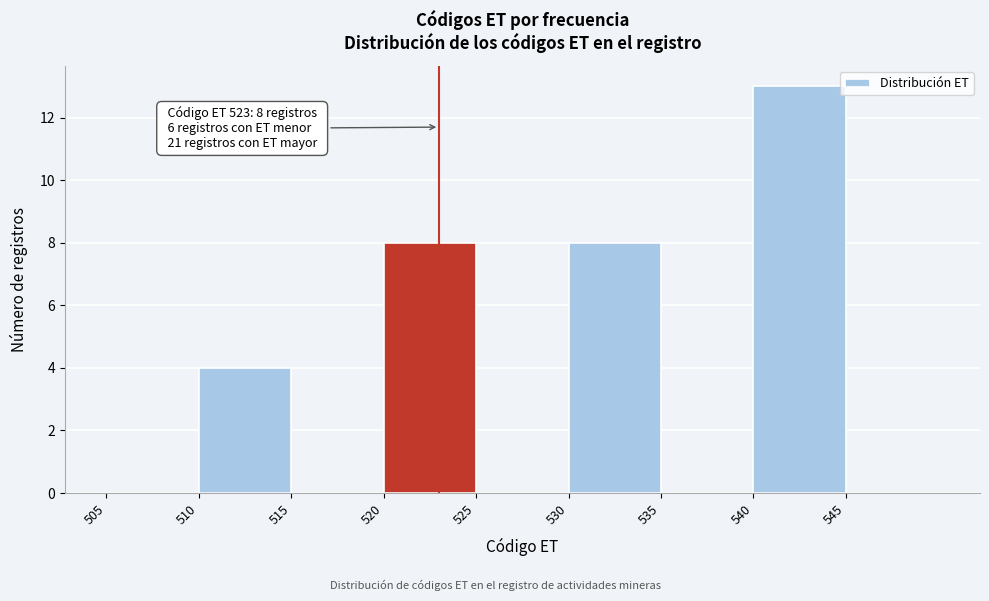

Which range on the x-axis has the tallest bar?

540 to 545